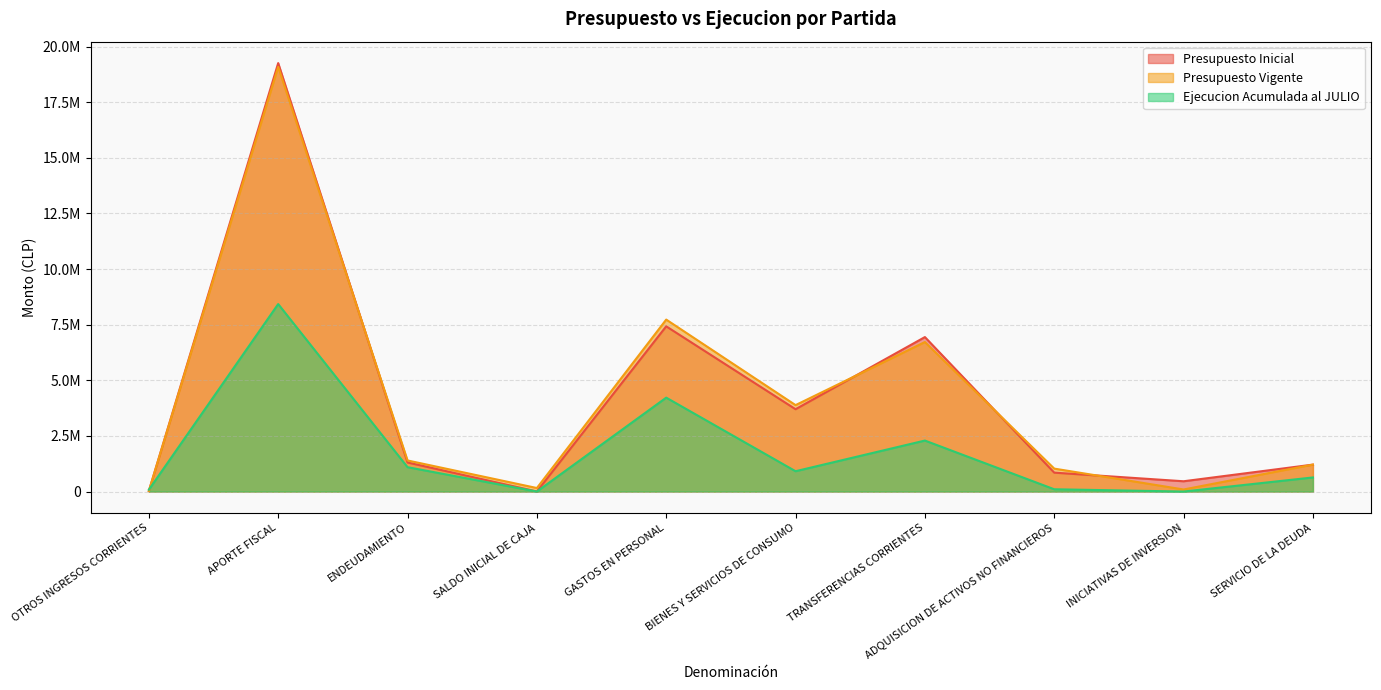

Is the value of Ejecucion Acumulada al JULIO at ADQUISICION DE ACTIVOS NO FINANCIEROS greater than the value of Presupuesto Inicial at GASTOS EN PERSONAL?

No